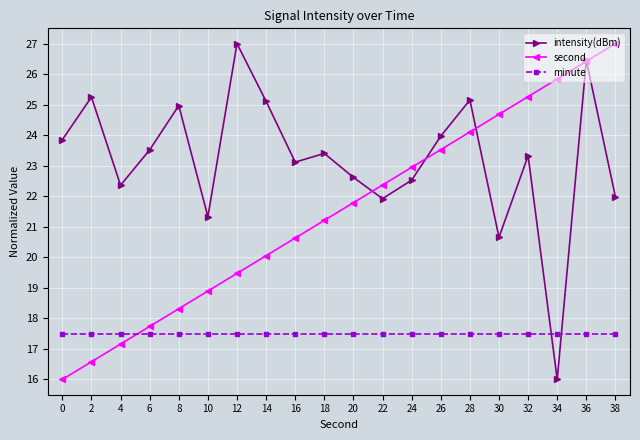

What is the average value of the intensity(dBm) series?

23.2